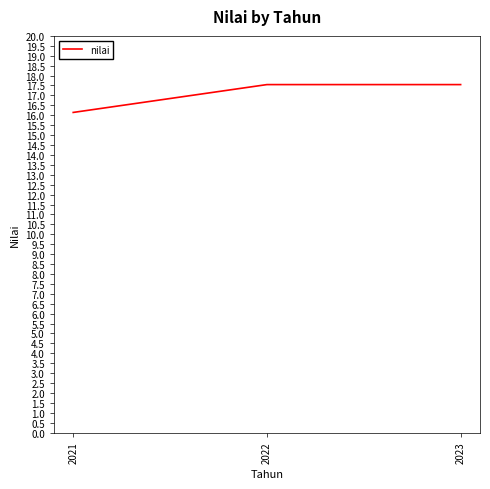

Reading left to right, extract all data points from this chart.

16.1	17.5	17.5